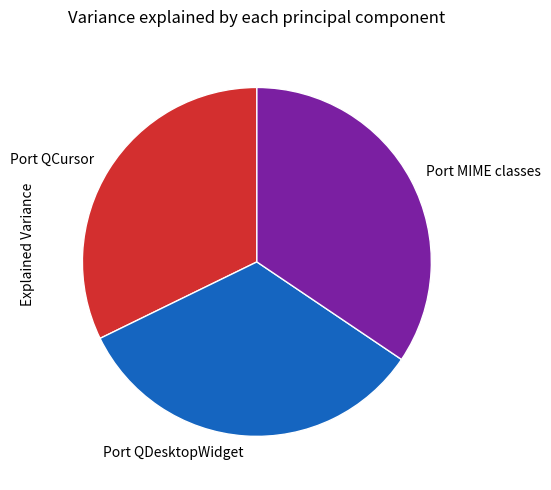

Rank the categories by value from highest to lowest.

Port MIME classes, Port QDesktopWidget, Port QCursor